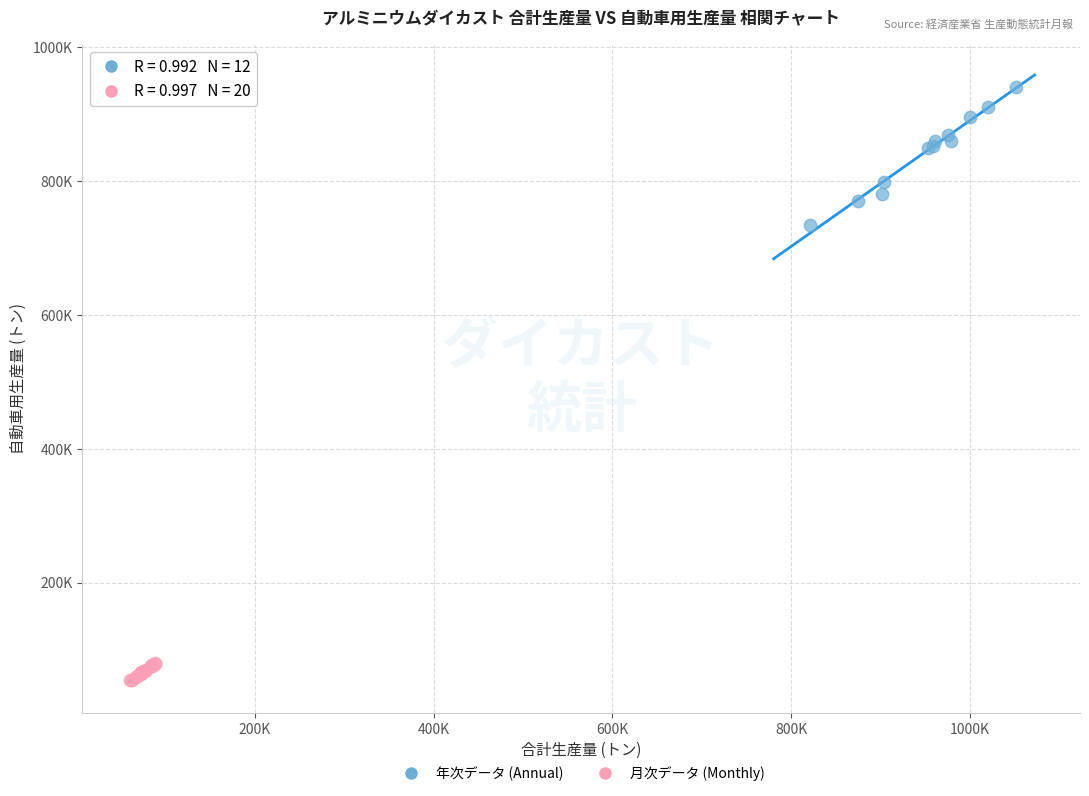

What are all the series names shown in the legend?

年次データ (Annual), 月次データ (Monthly)